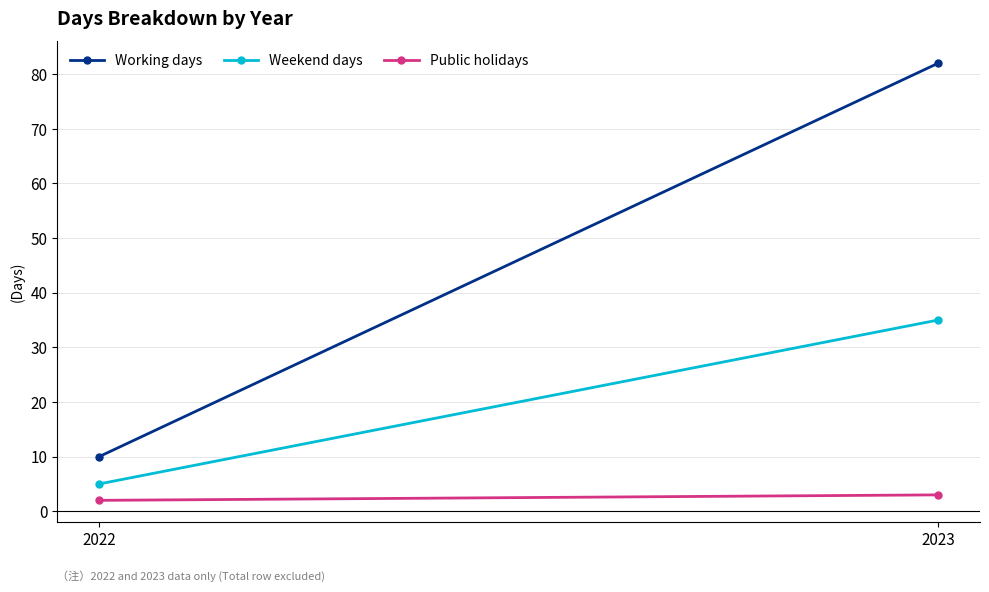

How many lines are shown in the chart?

3